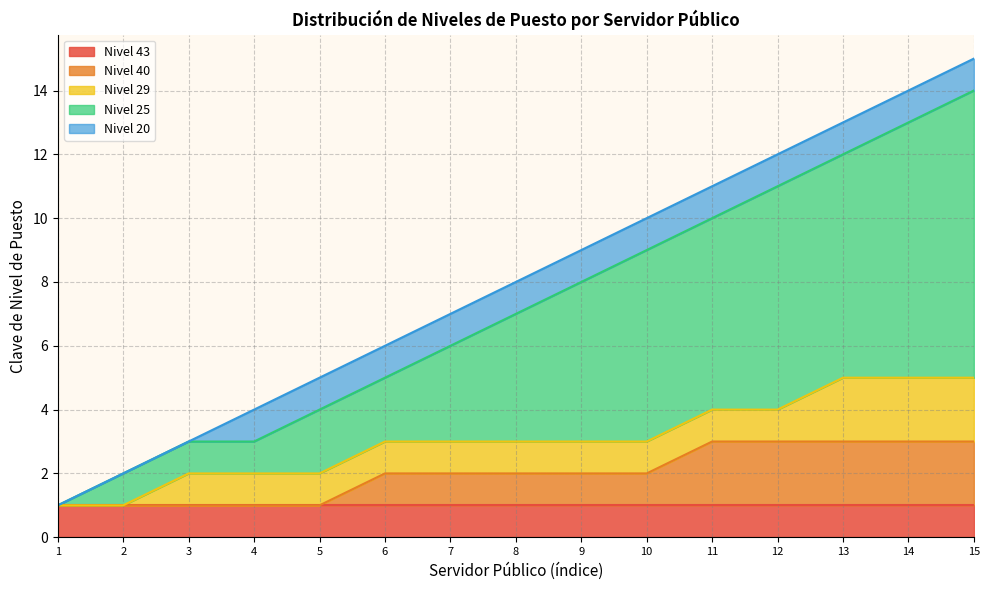

Does the chart have visible grid lines?

Yes